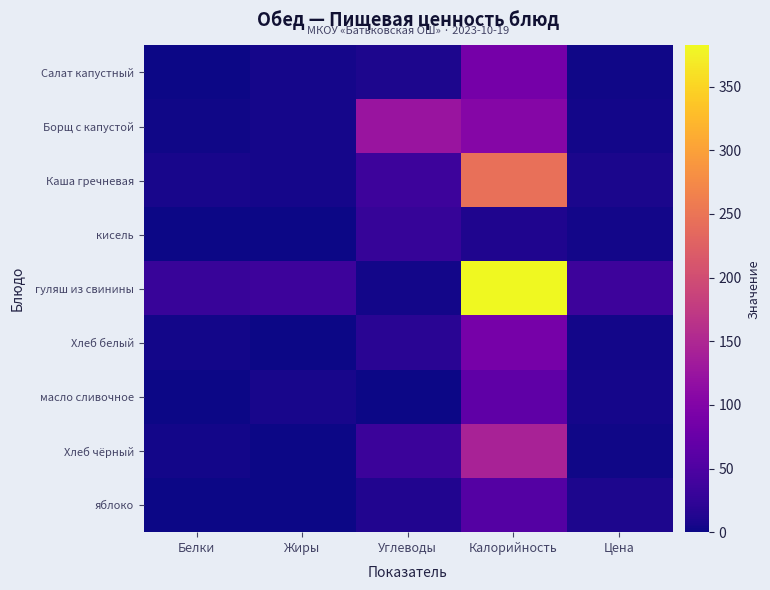

Rank the series by their maximum value, from lowest to highest.

кисель, яблоко, масло сливочное, Салат капустный, Хлеб белый, Борщ с капустой, Хлеб чёрный, Каша гречневая, гуляш из свинины